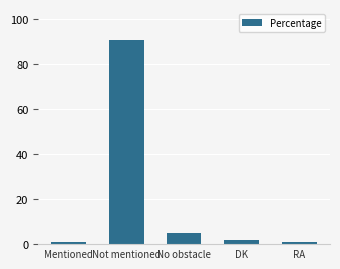

Count the number of data series in this chart.

1